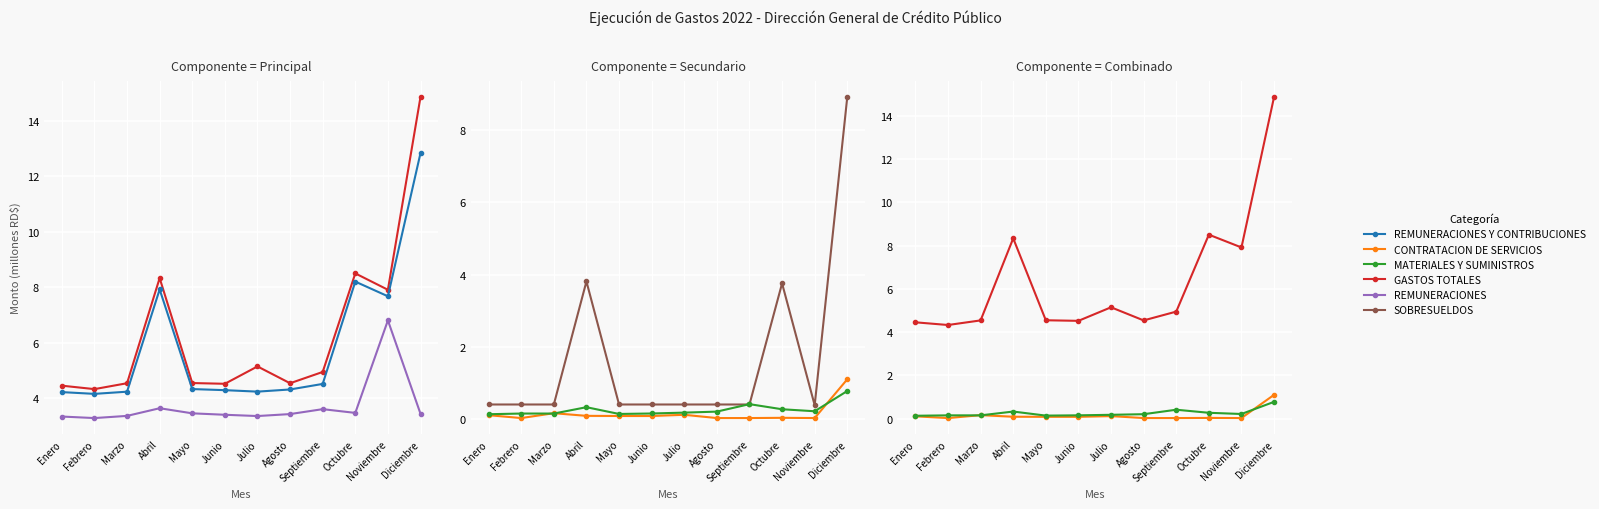

What are all the series names shown in the legend?

GASTOS TOTALES, REMUNERACIONES Y CONTRIBUCIONES, REMUNERACIONES, SOBRESUELDOS, CONTRATACION DE SERVICIOS, MATERIALES Y SUMINISTROS